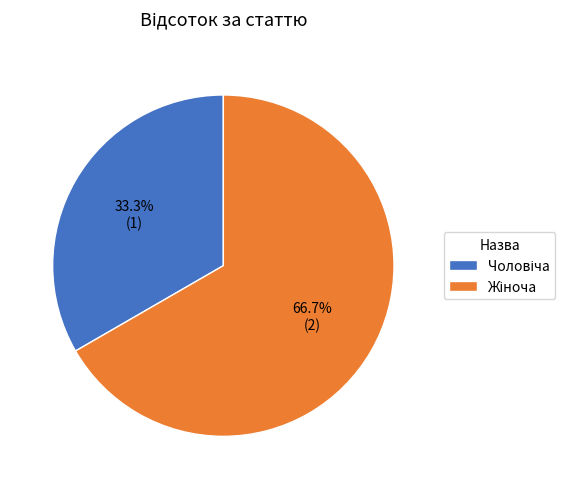

Is there any slice that represents more than half of the pie?

Yes